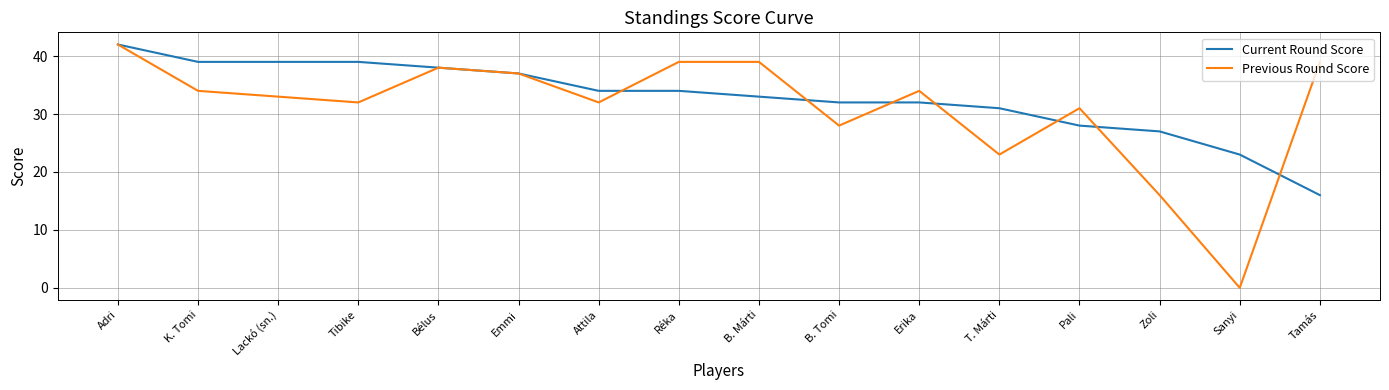

How many values in the Previous Round Score series are below 34?

8